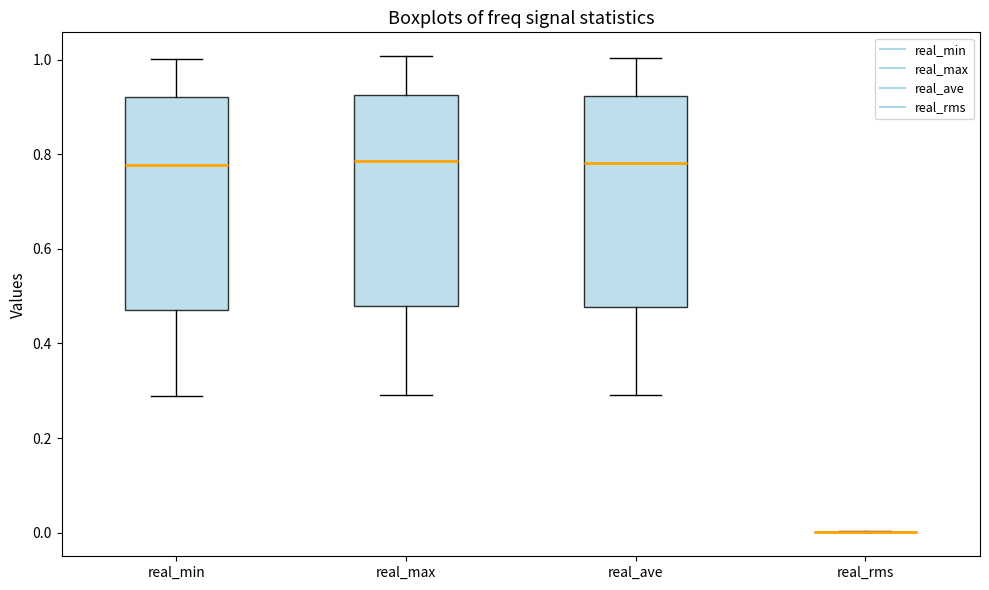

Reading left to right, read every box against the y-axis: the position of its median line, the range the box covers, and the ends of its whiskers. The values are not printed on the chart, so give them approximately, as read against the axis.

real_min: median 0.78, box 0.46 to 0.92, whiskers 0.28 to 1.00
real_max: median 0.78, box 0.48 to 0.92, whiskers 0.30 to 1.00
real_ave: median 0.78, box 0.48 to 0.92, whiskers 0.30 to 1.00
real_rms: box collapsed to a line at 0.00, whiskers 0.00 to 0.00